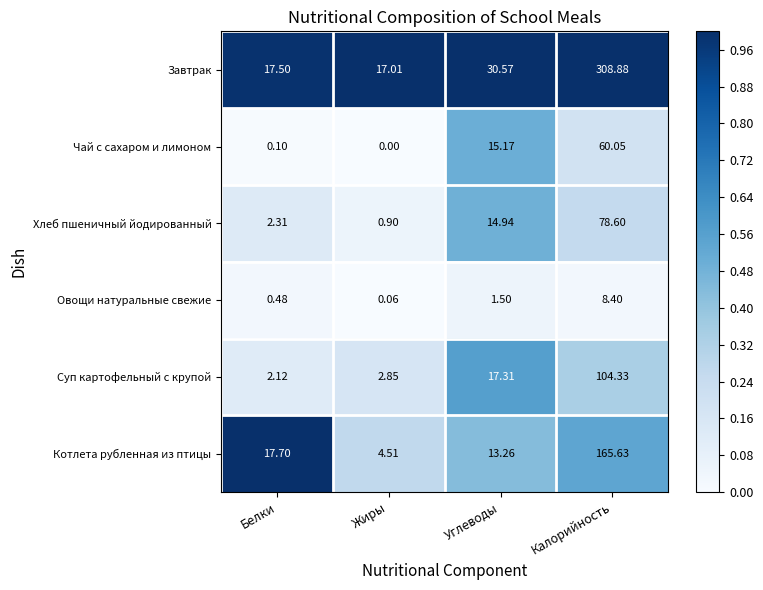

Where is Котлета рубленная из птицы nearest to the value 85?

Белки